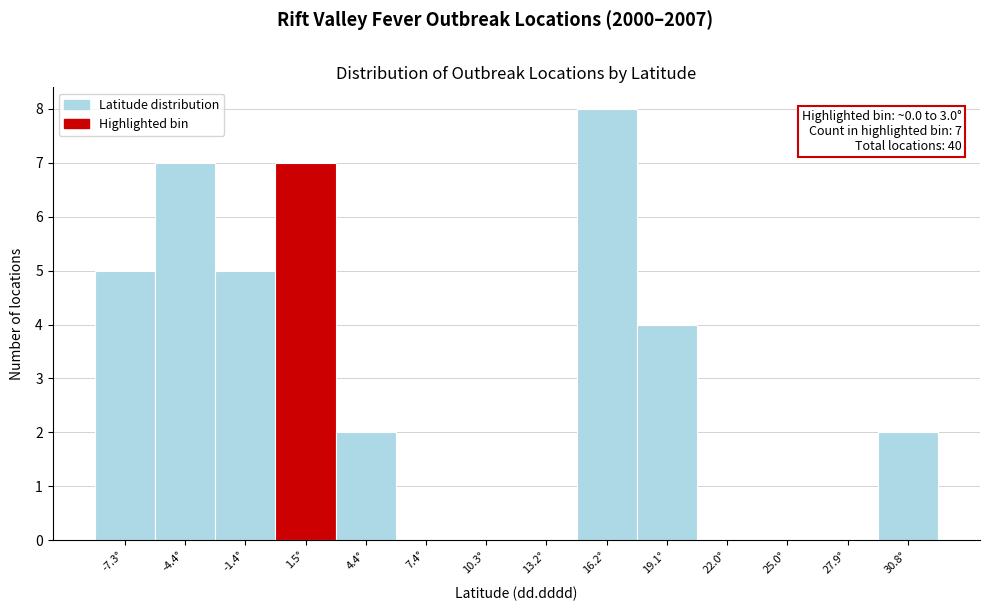

Which range on the x-axis has the tallest bar?

14.5 to 17.5